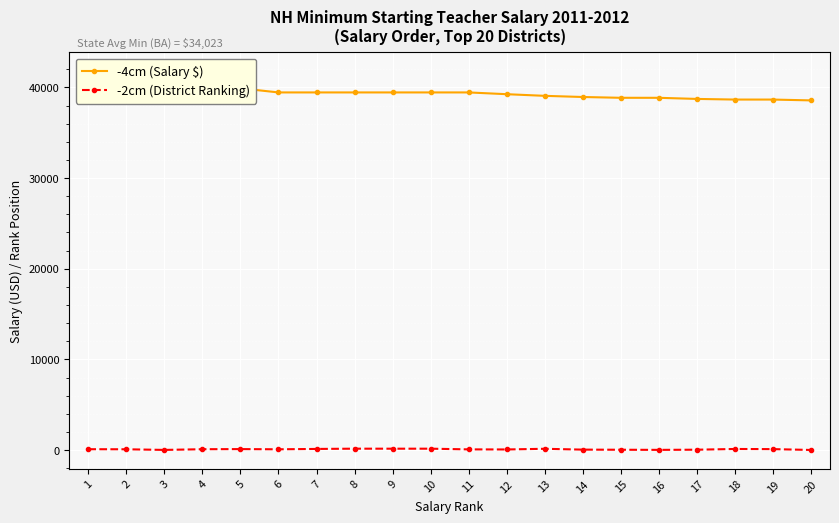

What is the smallest value displayed?

12